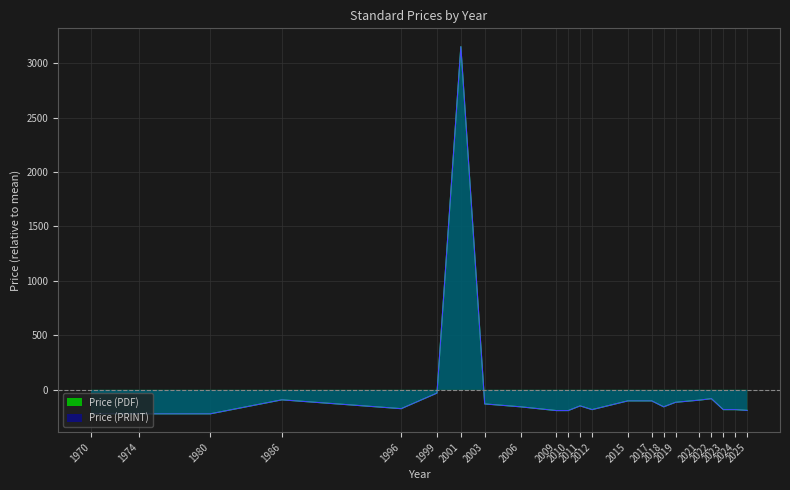

In Price (PRINT), how many points are higher than both neighbors (excluding endpoints)?

4